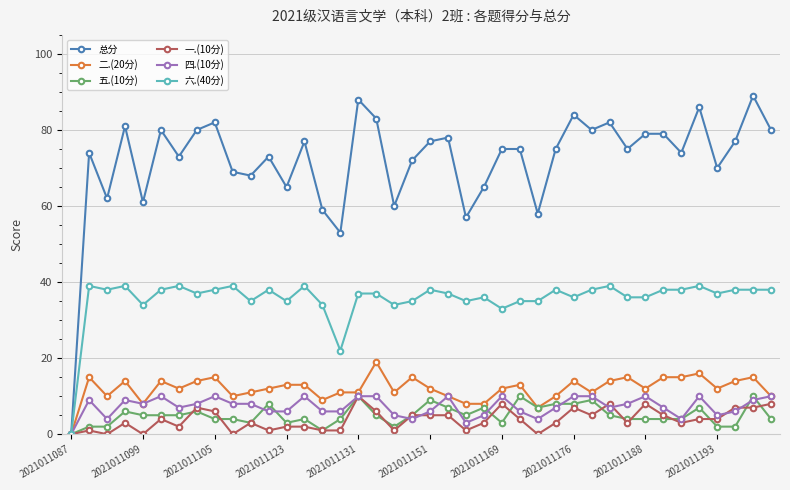

What is the maximum value shown in the chart?

89